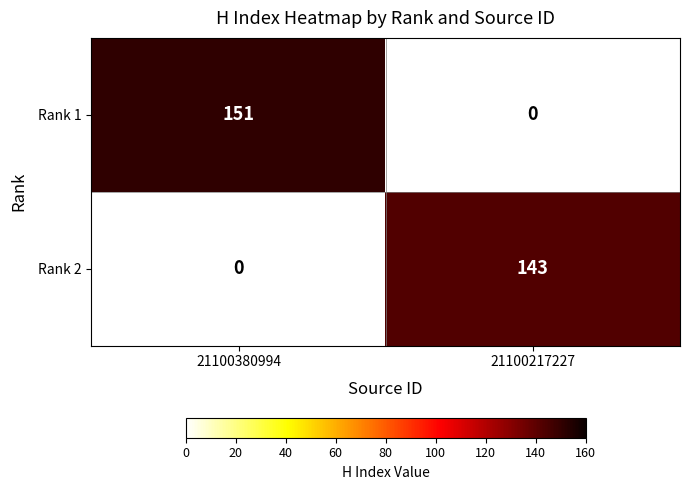

Reading left to right, list all the values displayed in this chart.

Rank 1: 21100380994=151	21100217227=0
Rank 2: 21100380994=0	21100217227=143